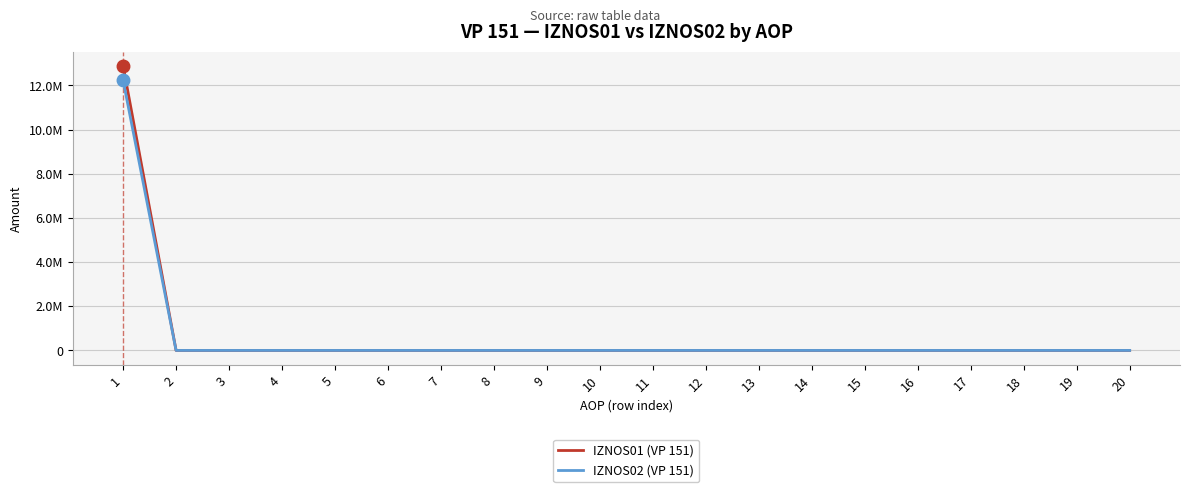

What is the average value of the IZNOS02 (VP 151) series?

611395